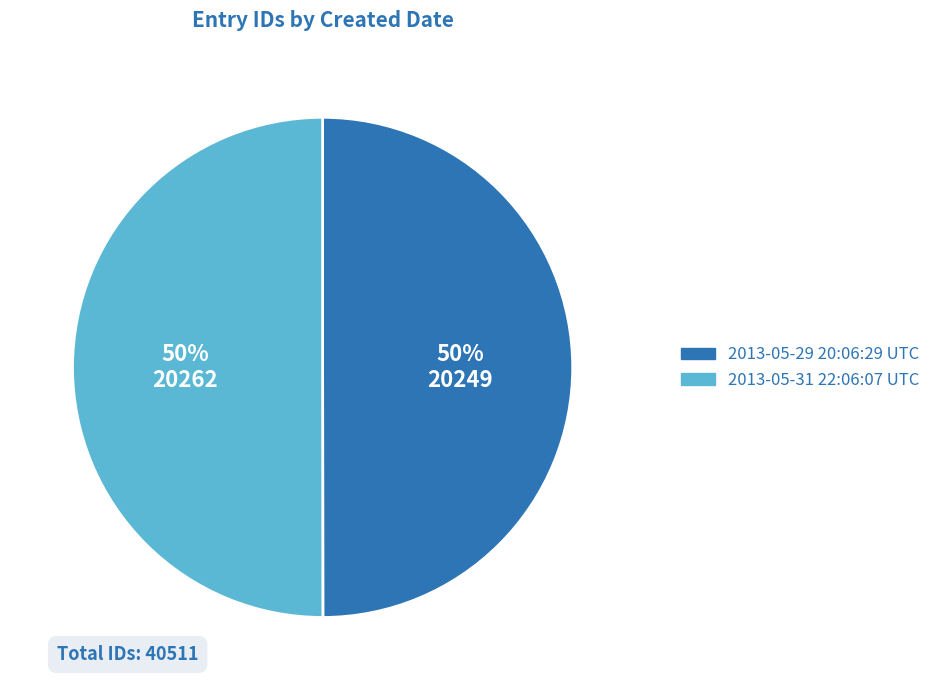

What is the ratio of the value at 2013-05-29 20:06:29 UTC to the value at 2013-05-31 22:06:07 UTC?

1.0